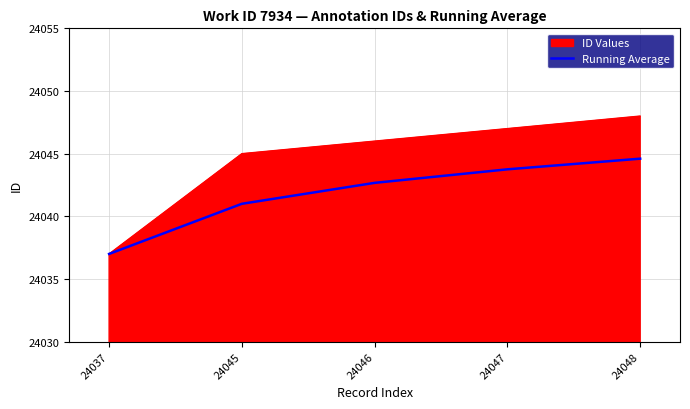

Which series has the largest range (max minus min)?

ID Values